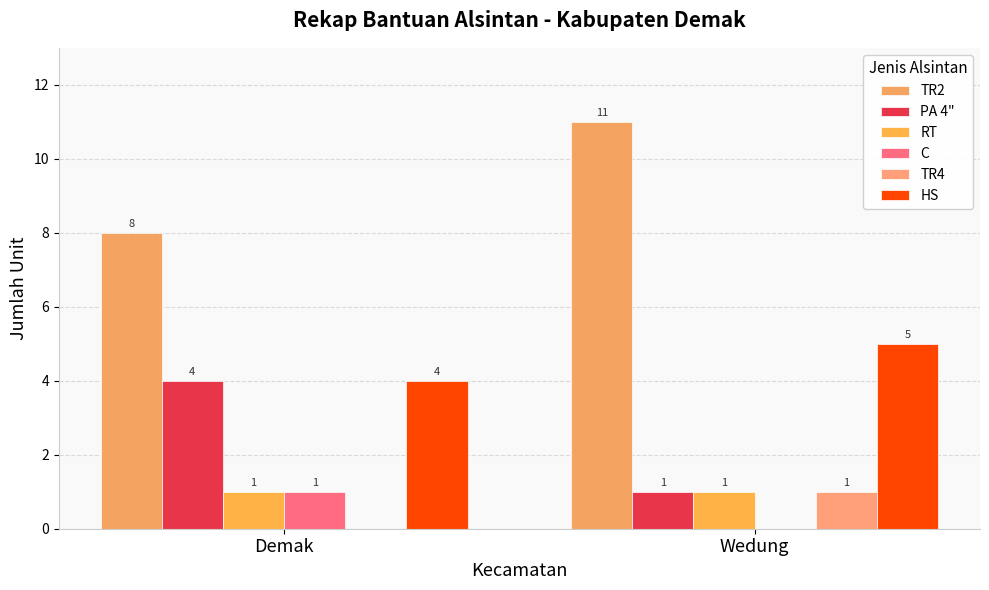

Reading left to right, list all the values displayed in this chart.

TR2: 8	11
PA 4": 4	1
RT: 1	1
C: 1	0
TR4: 0	1
HS: 4	5